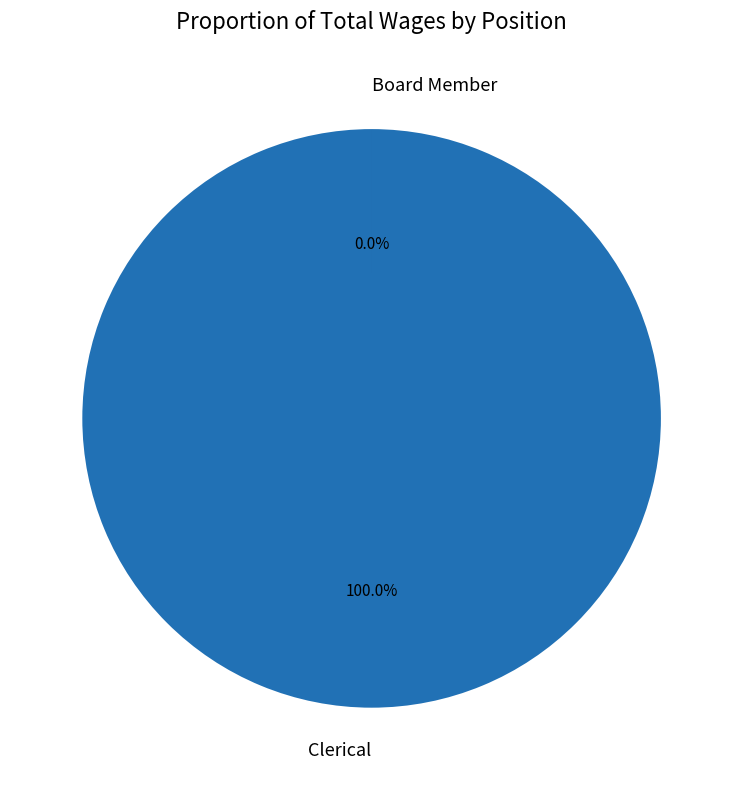

Which slice is the largest?

Clerical